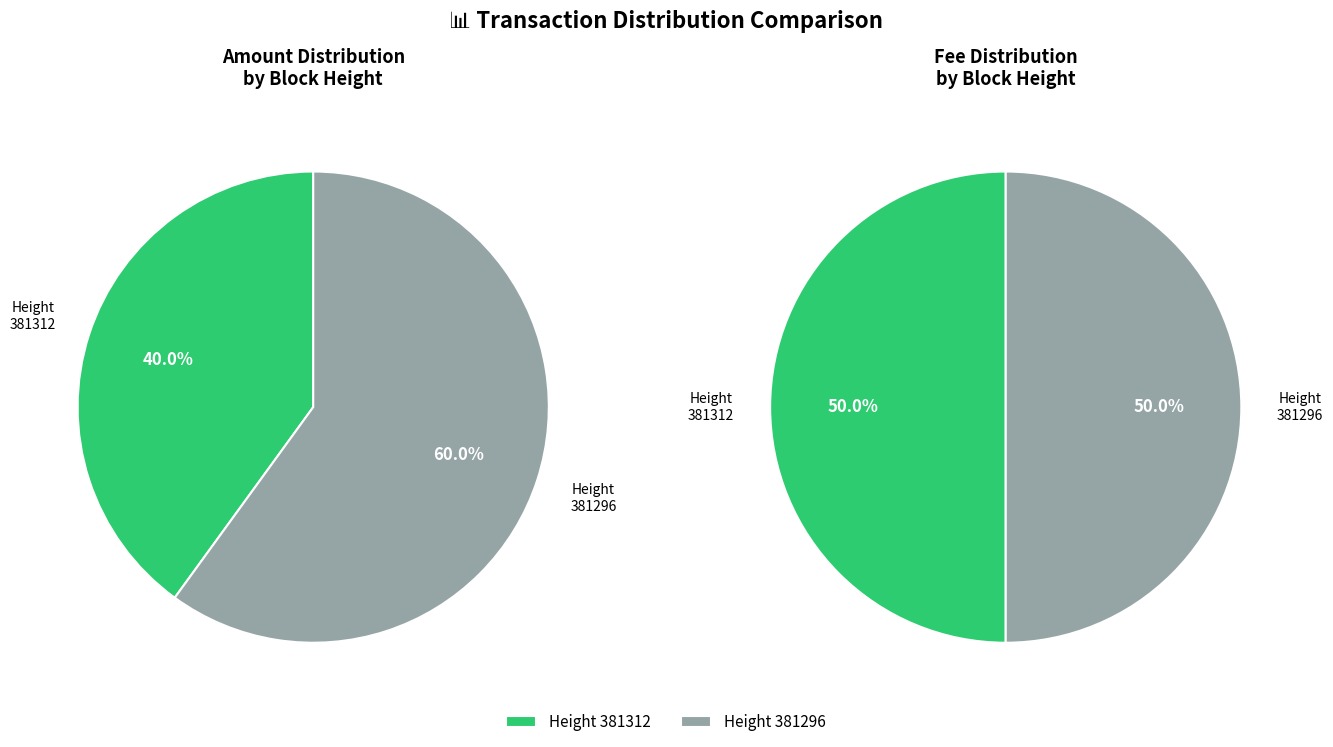

Rank the series at 381296 from lowest to highest value.

Fee, Amount